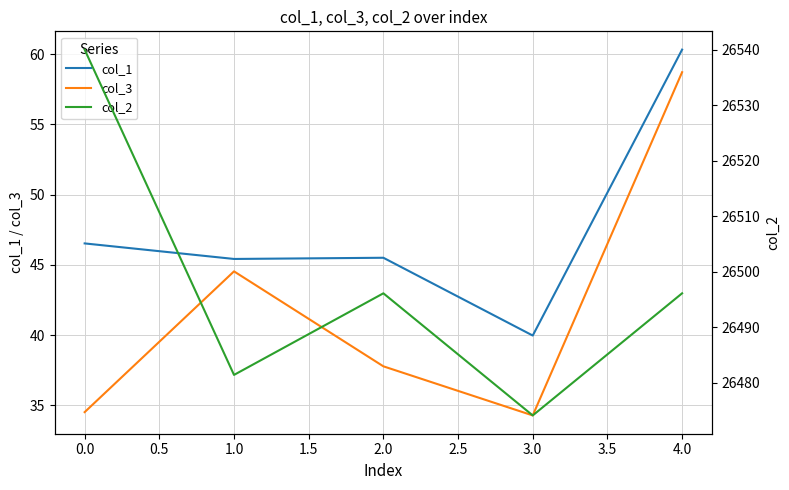

How many series are shown in this chart?

3